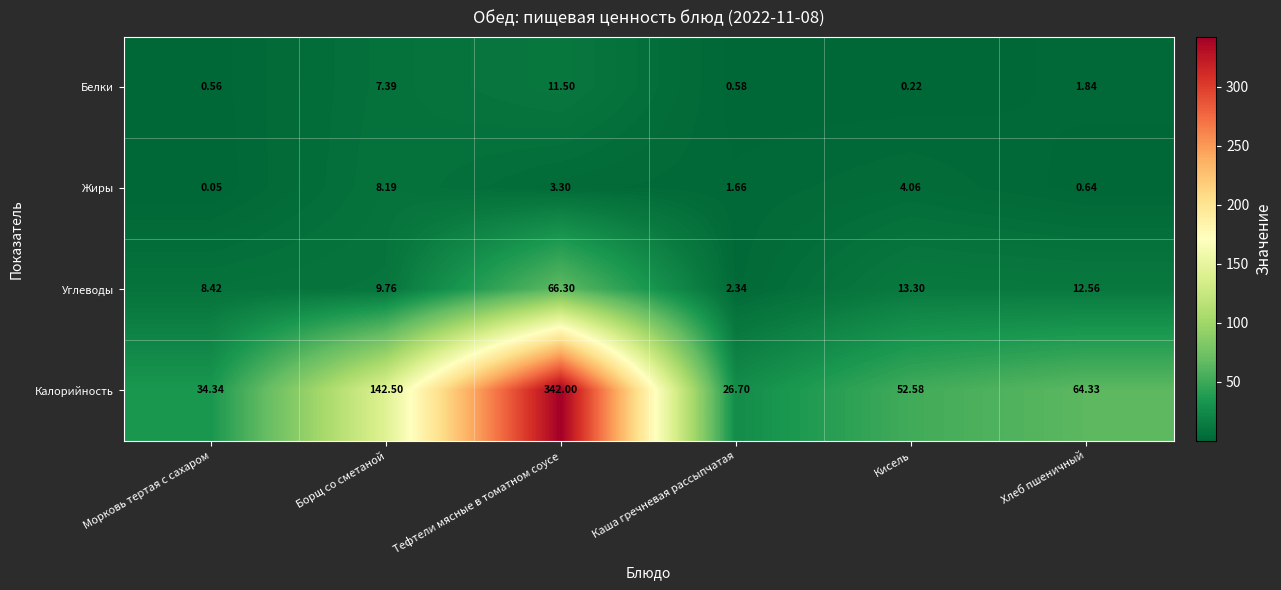

How many data points does each series have?

6